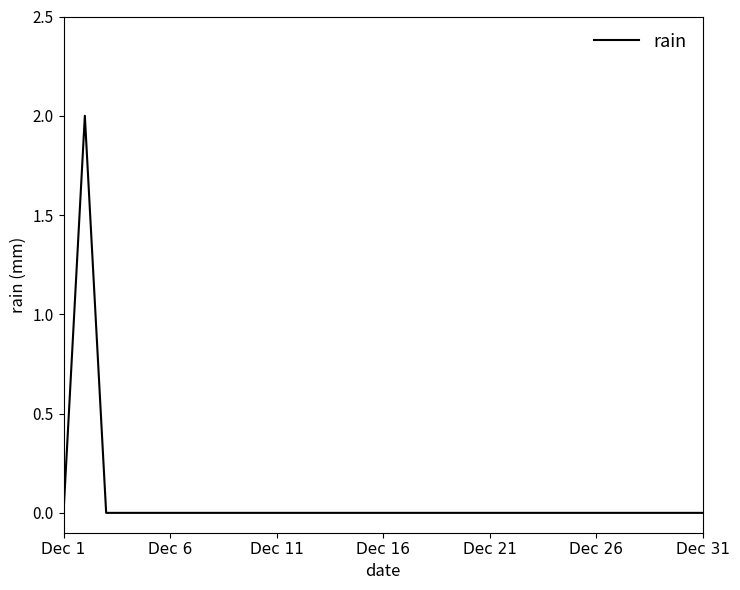

True or false: there are more than 0 points higher than both neighbors.

True